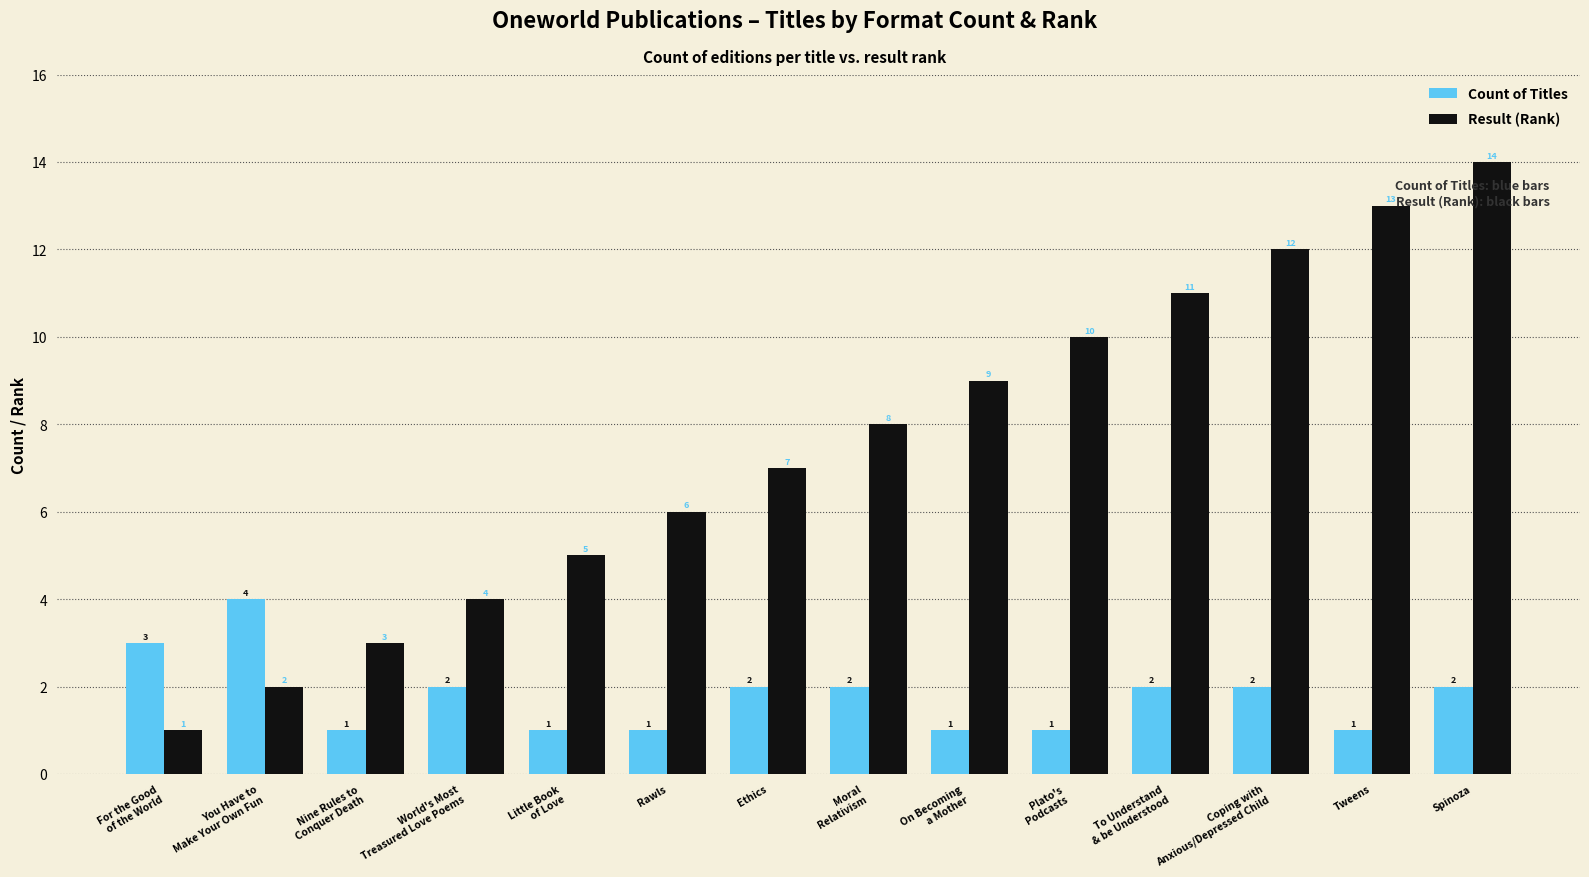

Reading left to right, transcribe all the data shown in this chart.

Count of Titles: 3	4	1	2	1	1	2	2	1	1	2	2	1	2
Result (Rank): 1	2	3	4	5	6	7	8	9	10	11	12	13	14